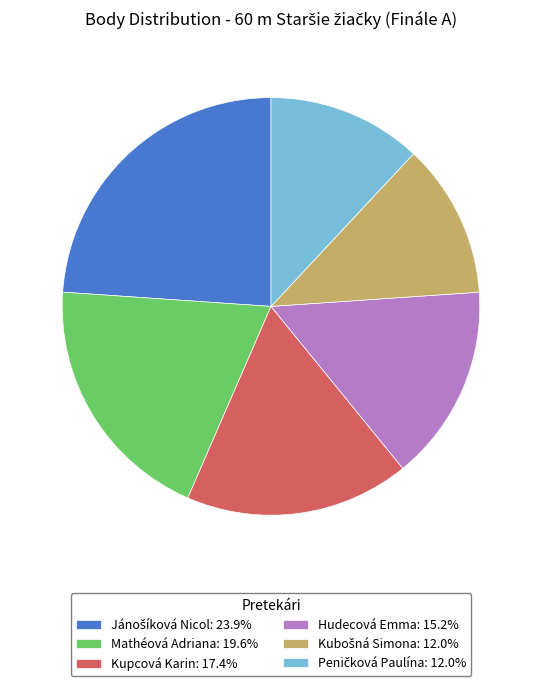

Is it true that Kupcová Karin is 11% of the pie?

False